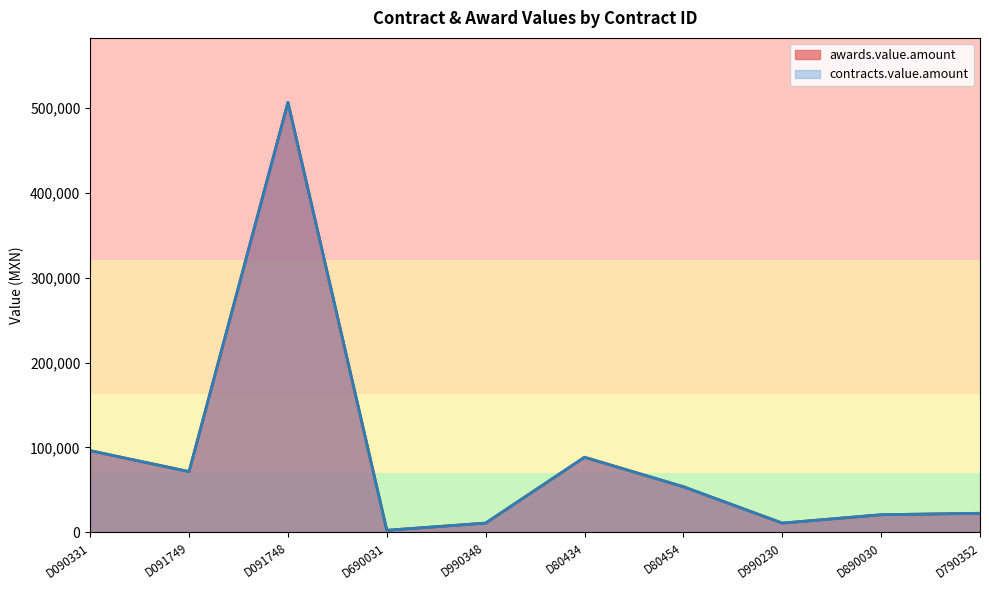

At which category does the chart reach its minimum across all series?

D690031